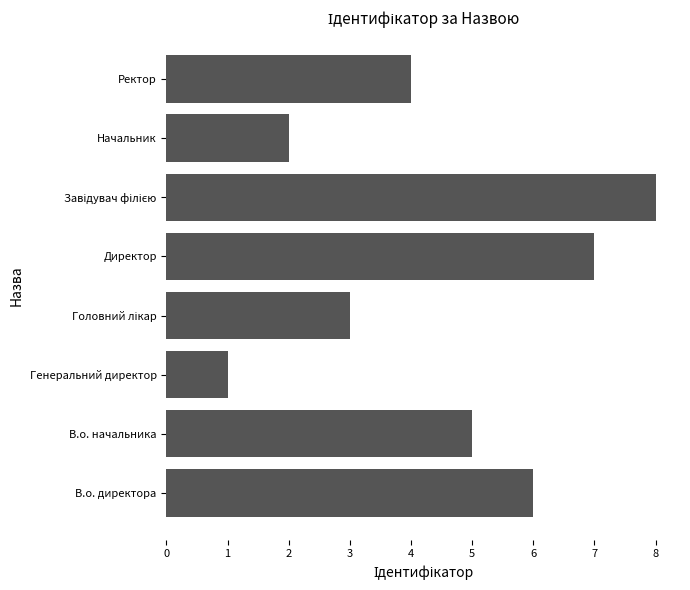

What is the difference between the maximum and minimum values?

7